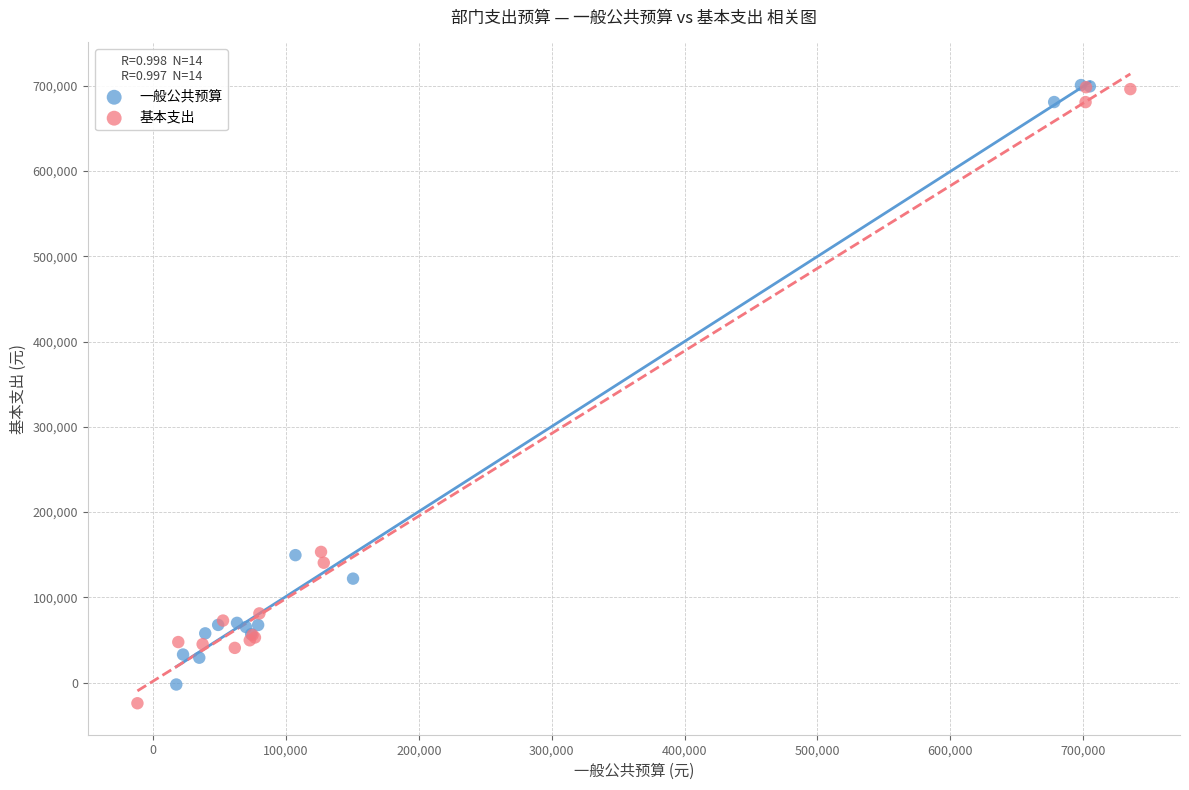

Which series has the widest spread of Y values?

基本支出